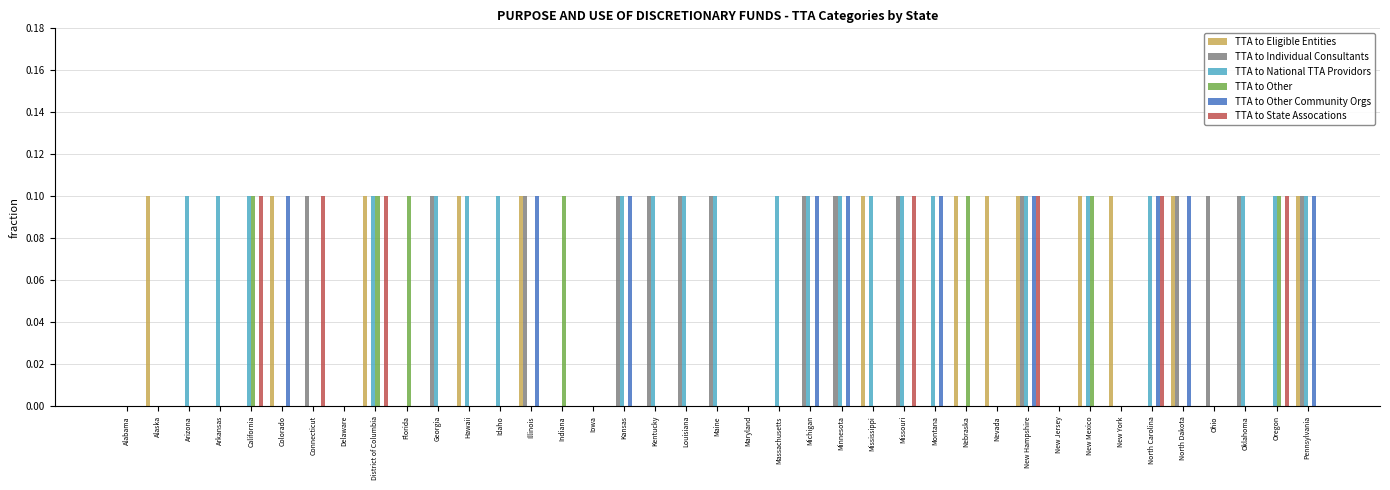

What are all the series names shown in the legend?

TTA to Eligible Entities, TTA to Individual Consultants, TTA to National TTA Providors, TTA to Other, TTA to Other Community Orgs, TTA to State Assocations